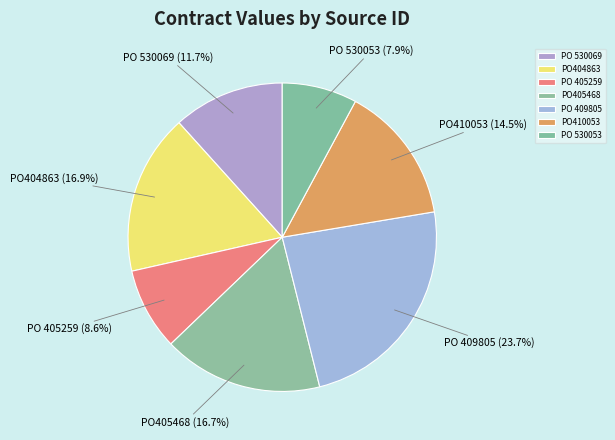

Does PO 530053 account for over 50% of the chart?

No